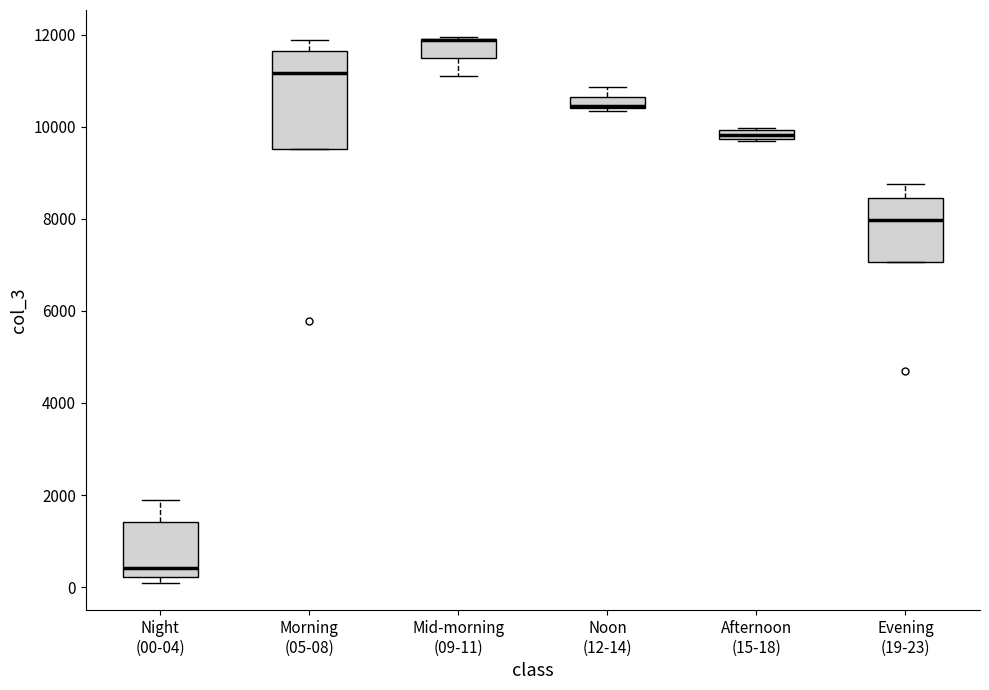

Comparing the boxes themselves (not the whiskers), which one is the tallest?

Morning (05-08)